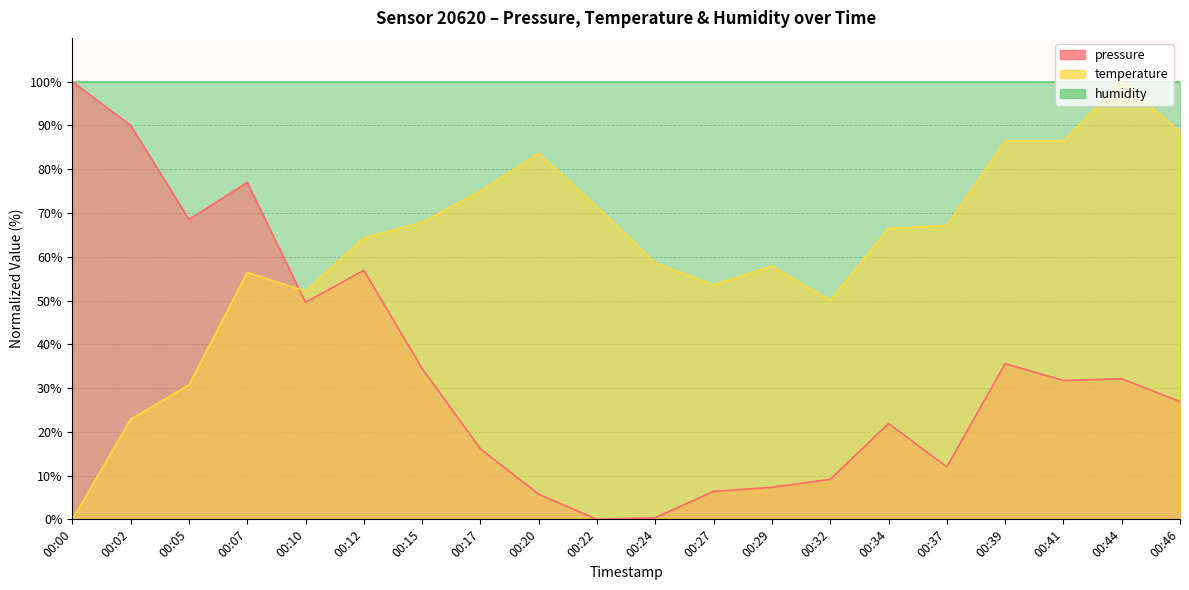

How many interior local peaks does the pressure series have?

5